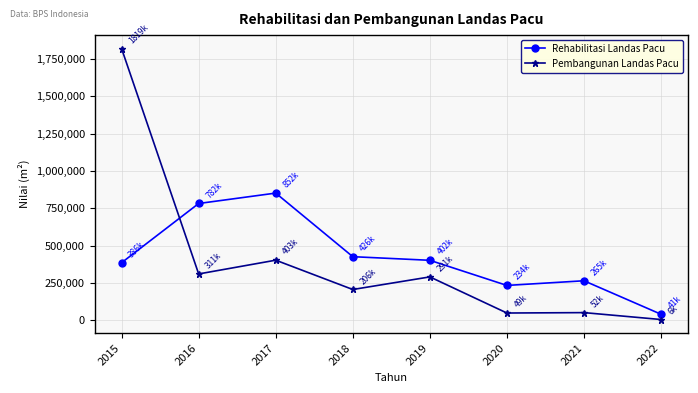

List the series in order of their overall mean, lowest first.

Pembangunan Landas Pacu, Rehabilitasi Landas Pacu